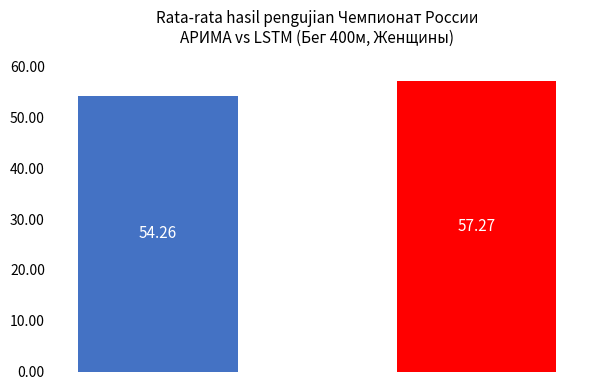

How many distinct data groups are displayed?

2